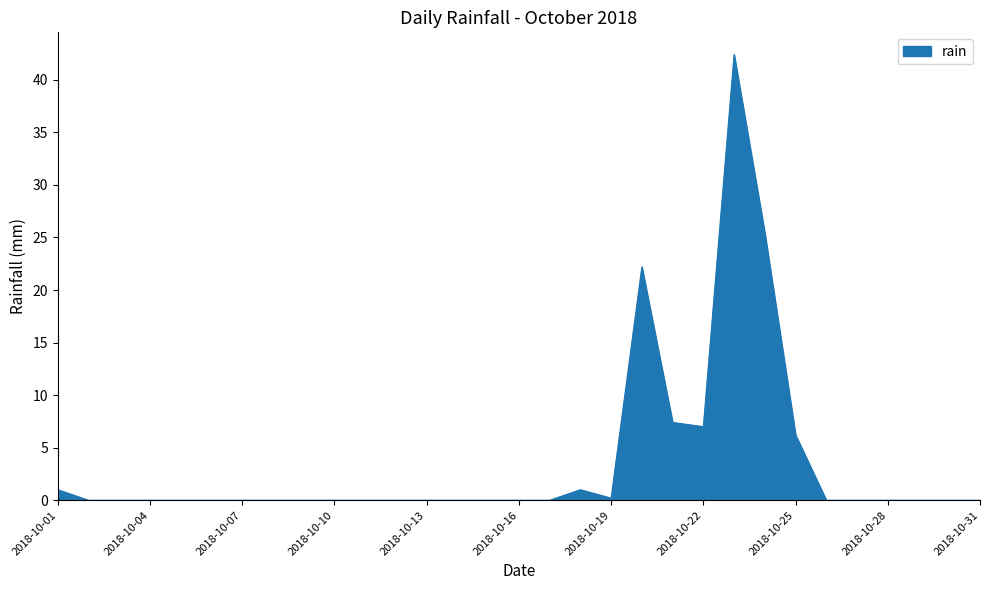

What is the maximum value shown in the chart?

42.4